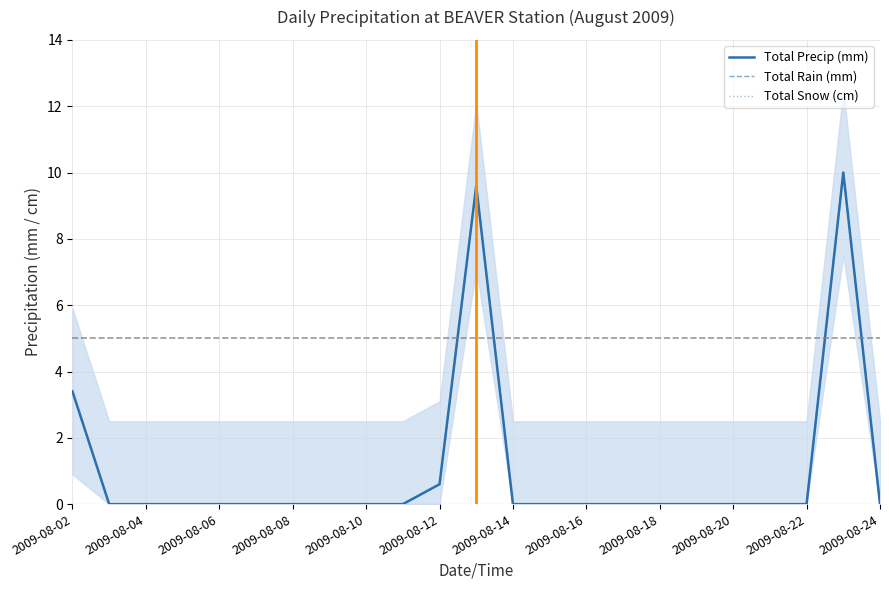

What is the difference between the maximum and minimum values in the Total Precip (mm) series?

10.0